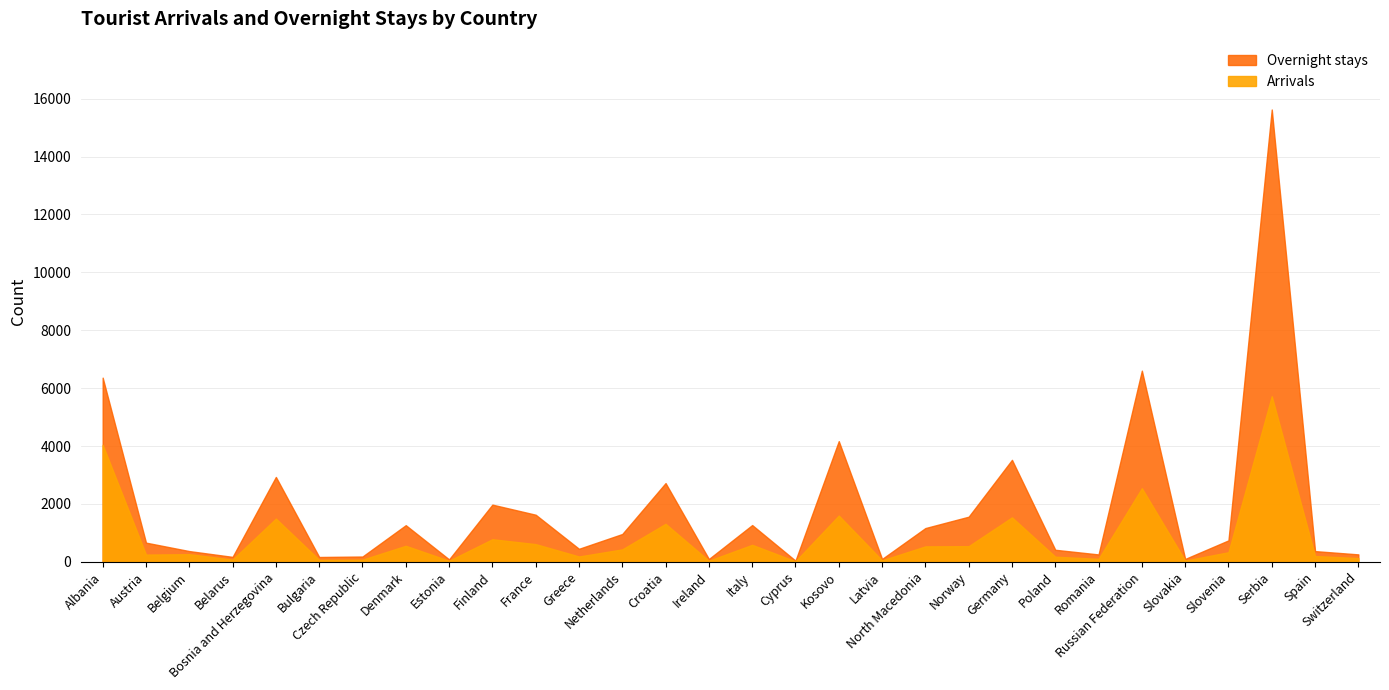

Which series has the widest spread of values?

Overnight stays